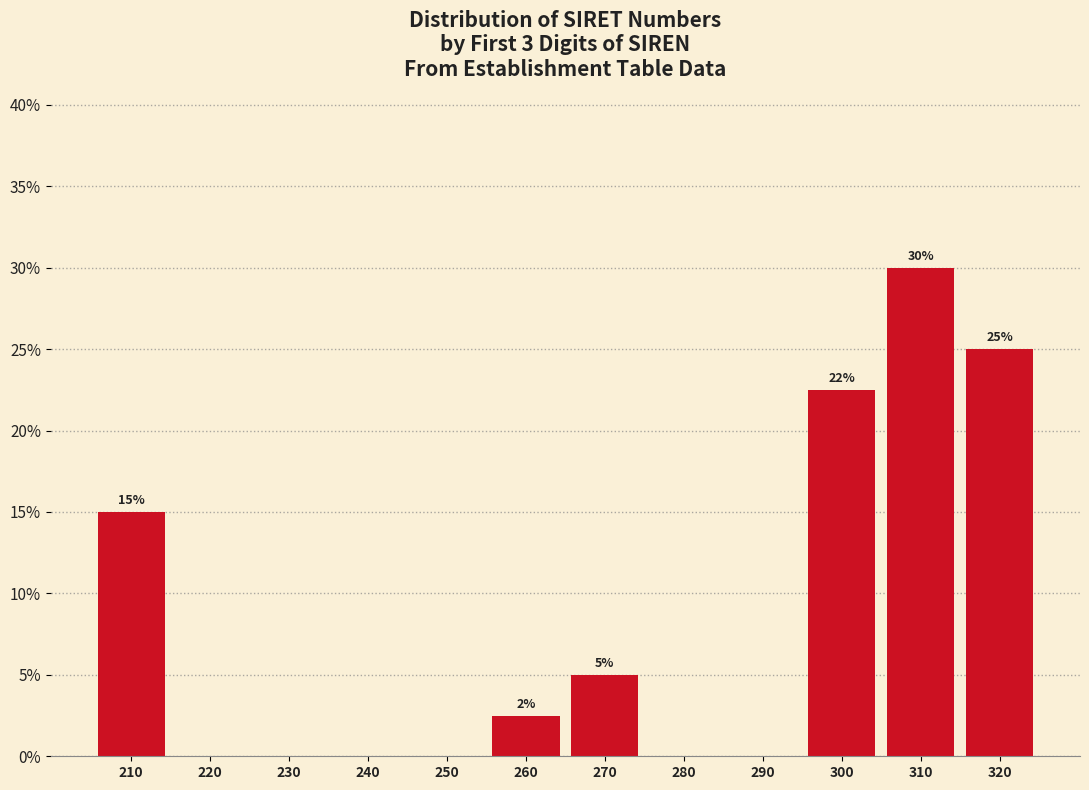

Which has a higher value, 260 or 270?

270